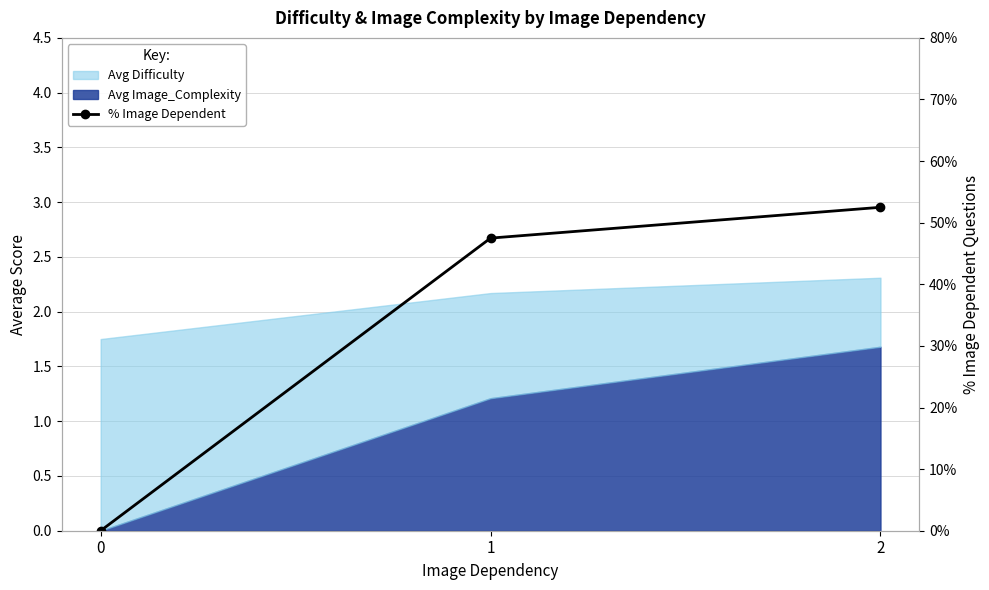

Between 0 and 2, which is larger?

2